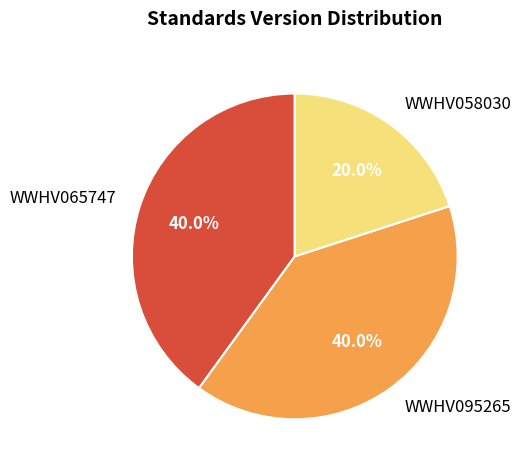

What percentage is the WWHV065747 slice, to the nearest percent?

40%